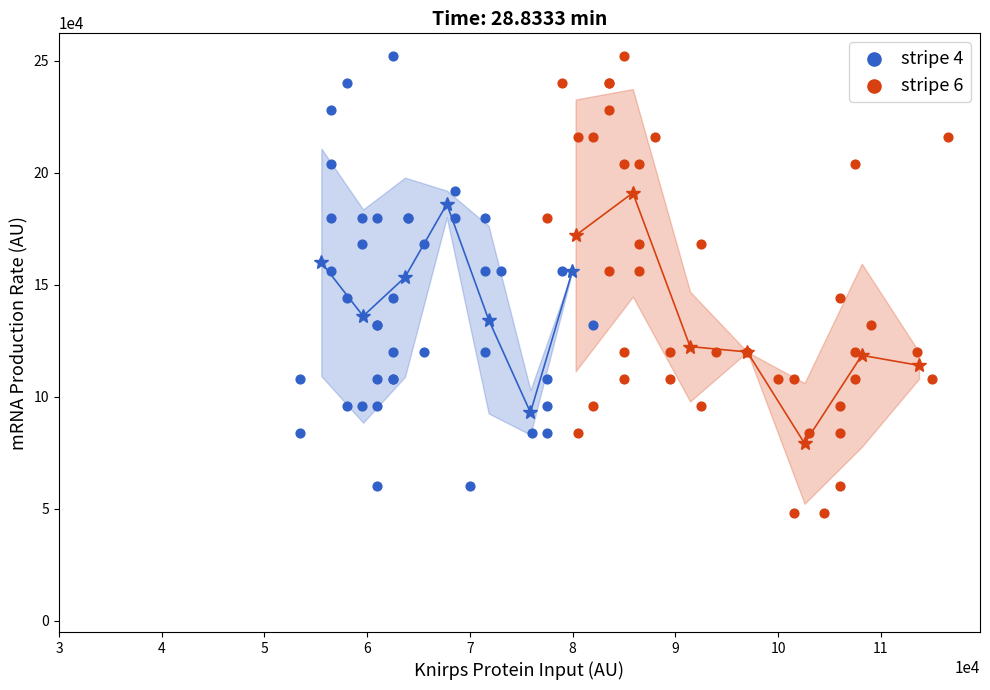

Which series has the largest Y range (max minus min)?

stripe 6